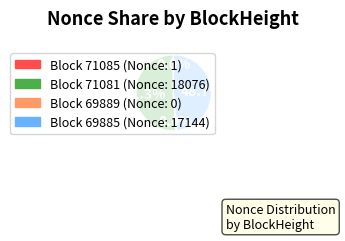

Is there a majority slice in this chart?

Yes